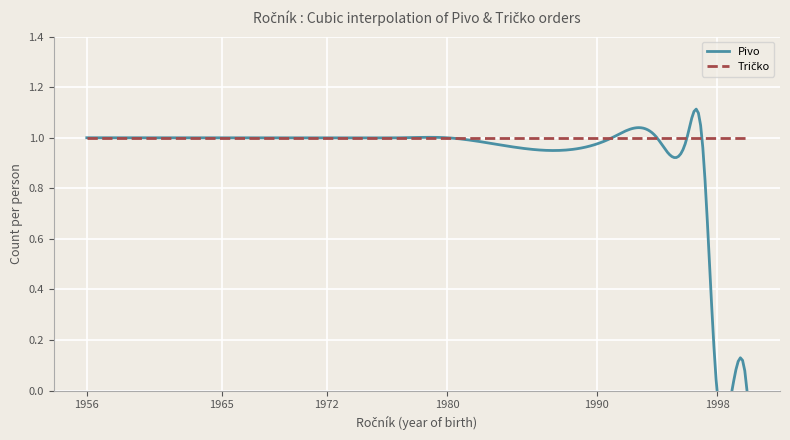

Is it true that Tricko equals 1 at 26?

True